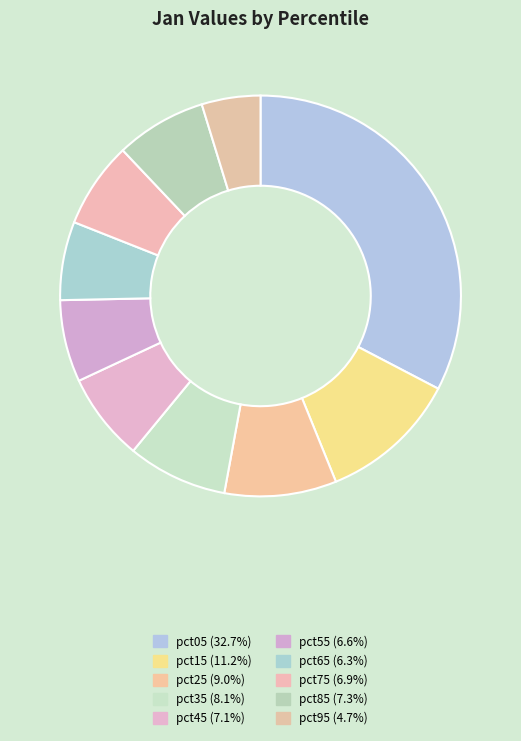

Which category has the smallest portion of the pie?

pct95